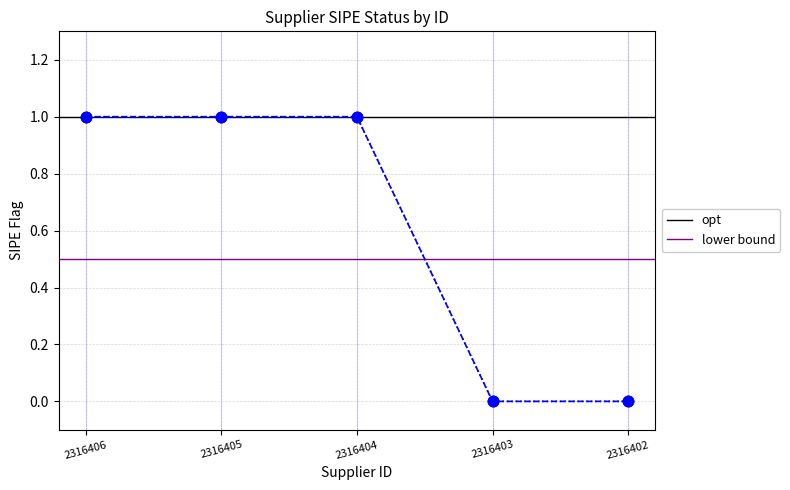

Which series has the largest range (max minus min)?

opt